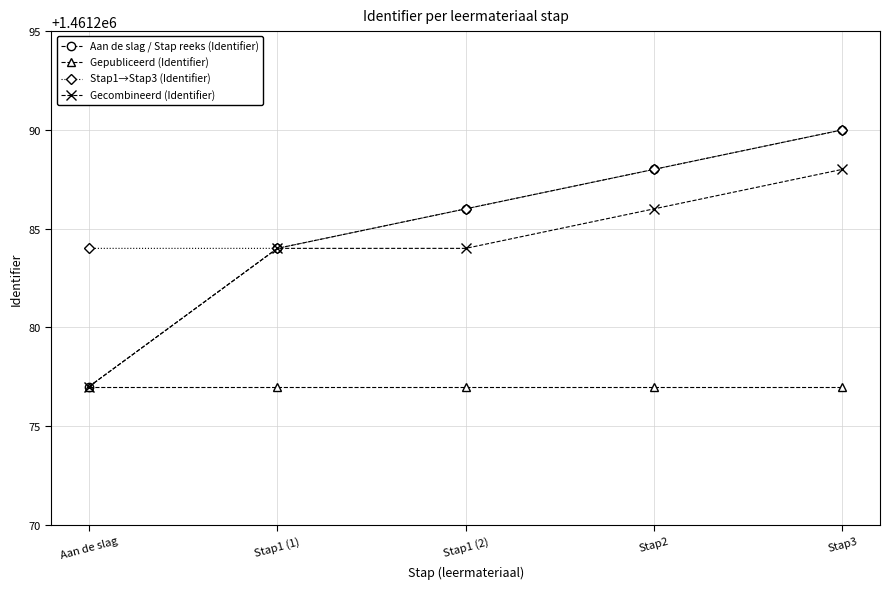

What is the difference between the maximum and minimum values in the Gecombineerd (Identifier) series?

11